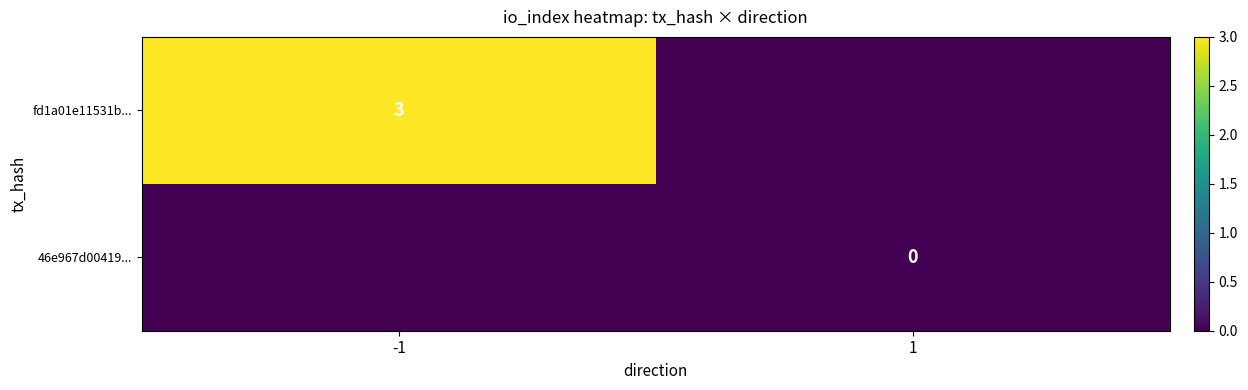

Is the value of fd1a01e11531b... at -1 greater than the value of 46e967d00419... at 1?

Yes